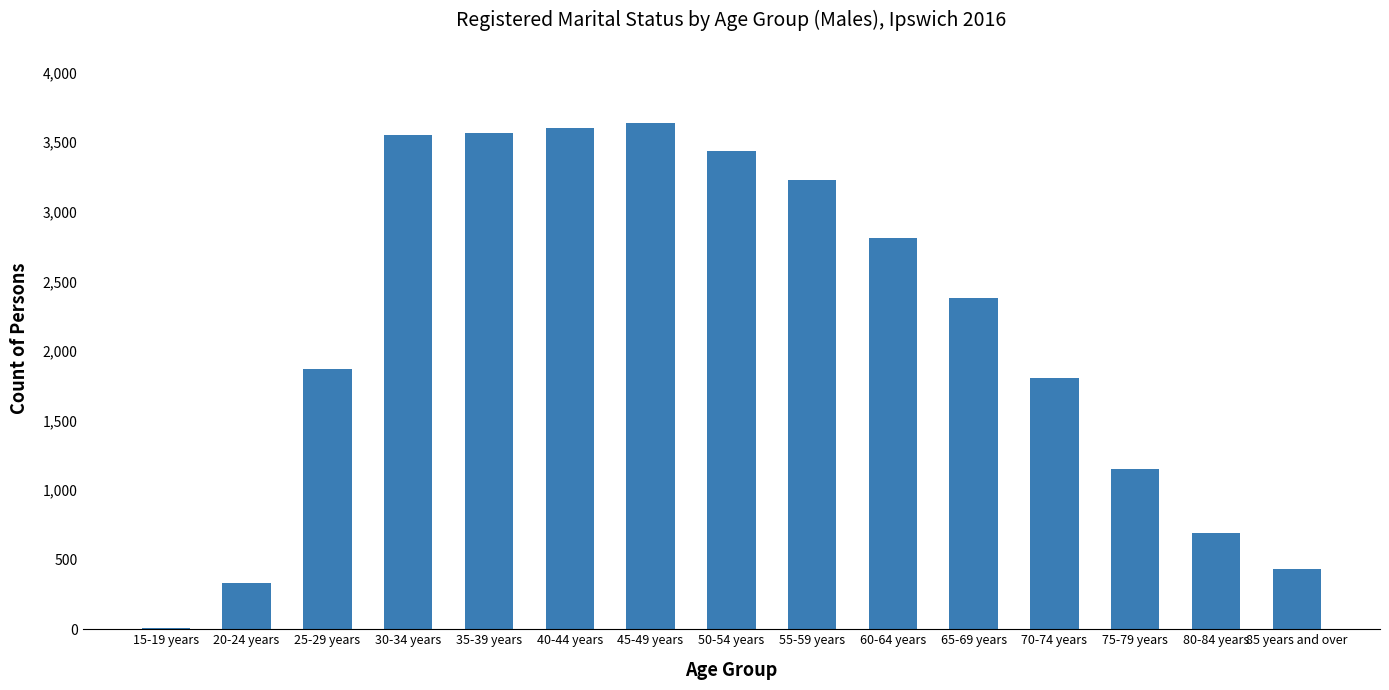

The value at 65-69 years is 2377. True or false?

True